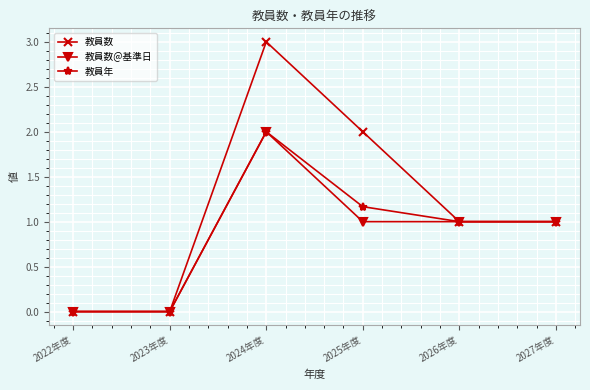

Where does the 教員数 series first go above 1?

2024年度